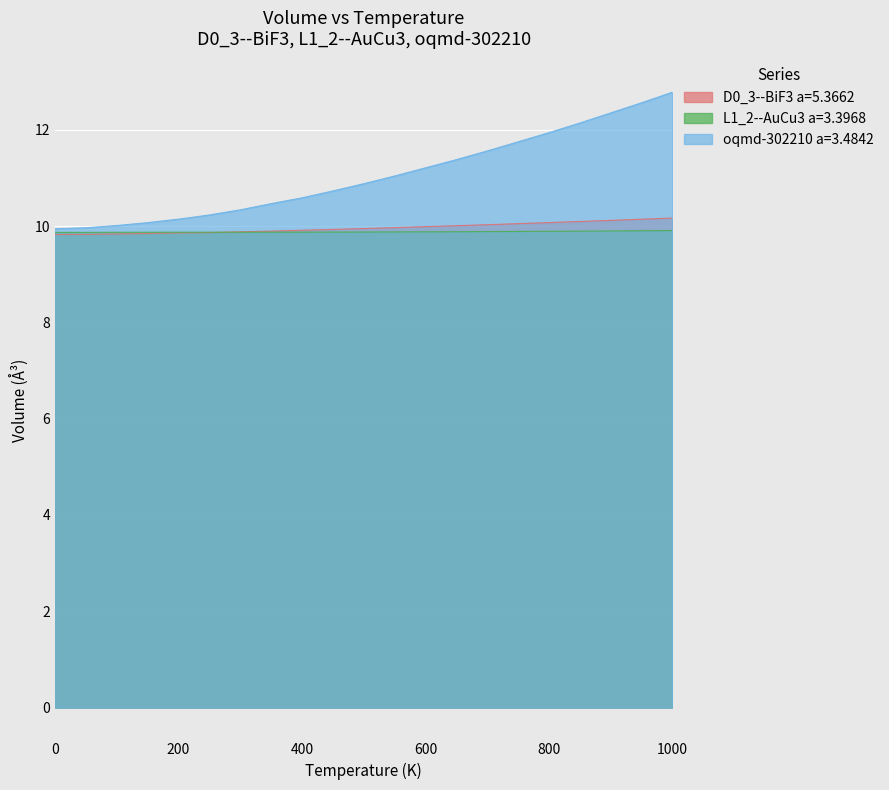

How many categories are shown in the chart?

21